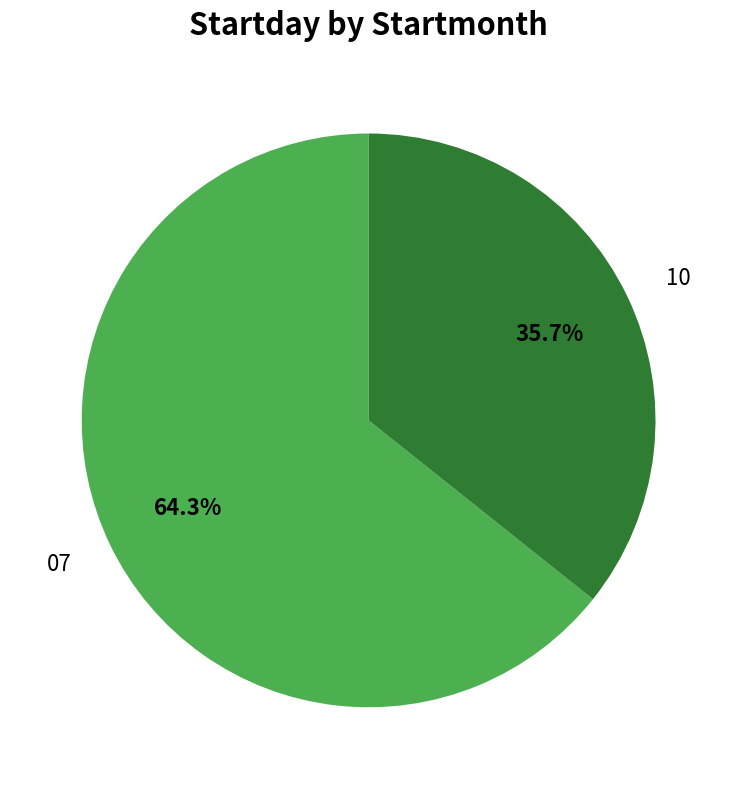

Which slice is the smallest?

10